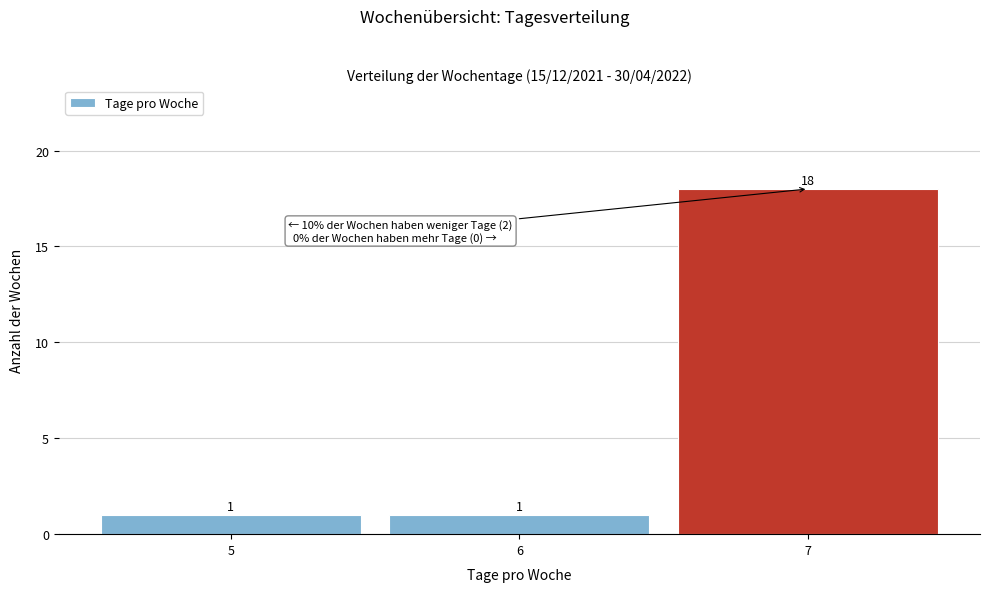

What is the height of the bar covering 5.5 to 6.5 on the x-axis?

1